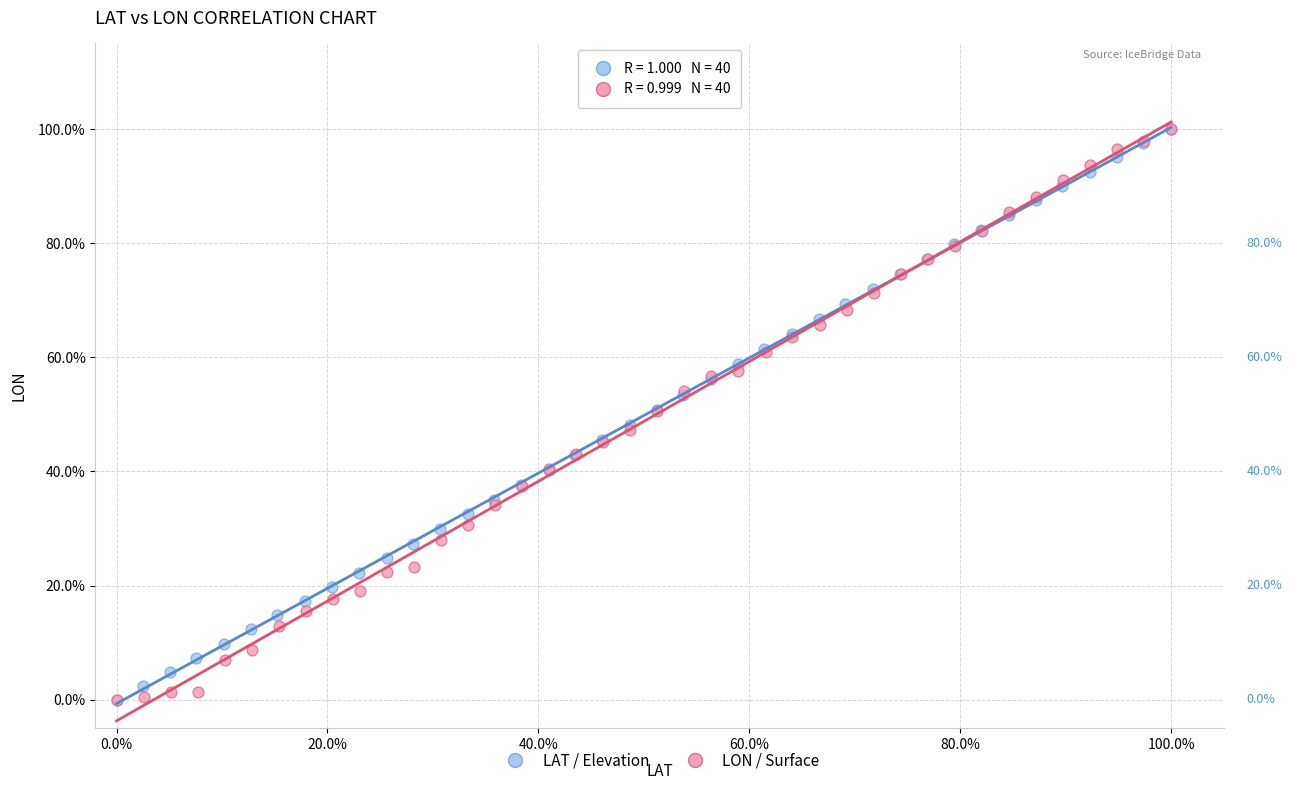

What are all the series names shown in the legend?

LAT / Elevation, LON / Surface